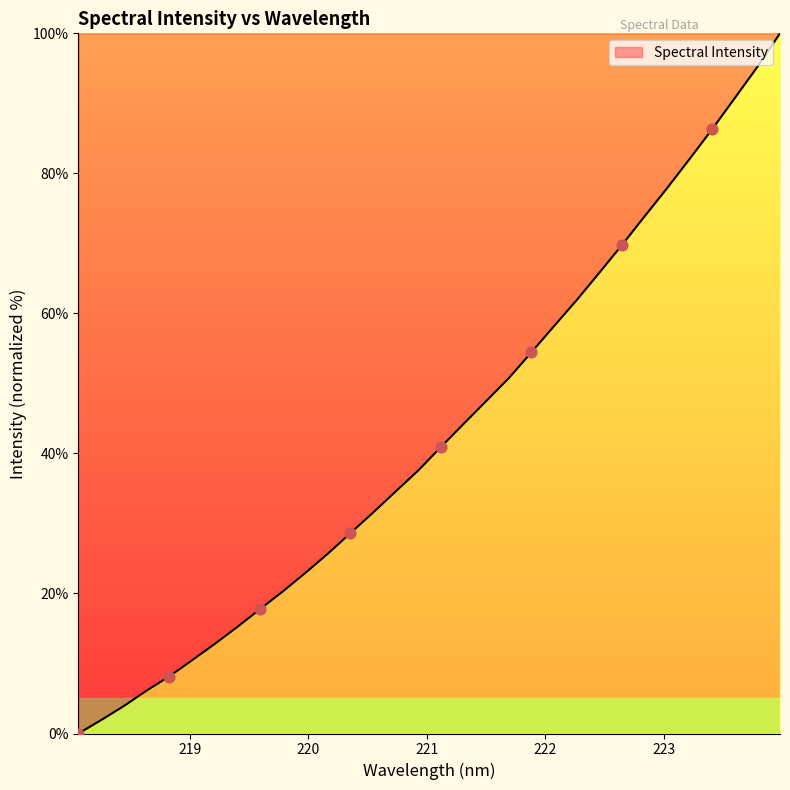

What is the difference between the maximum and minimum values?

100.0